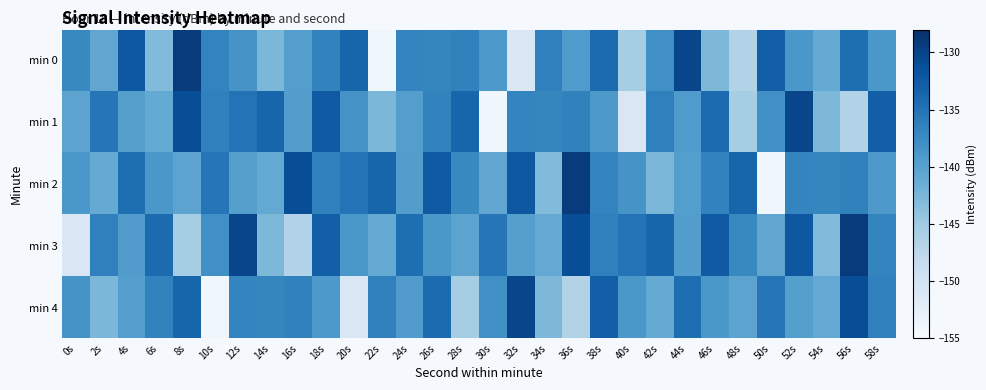

What is the difference between the highest and lowest values at 10s?

18.8